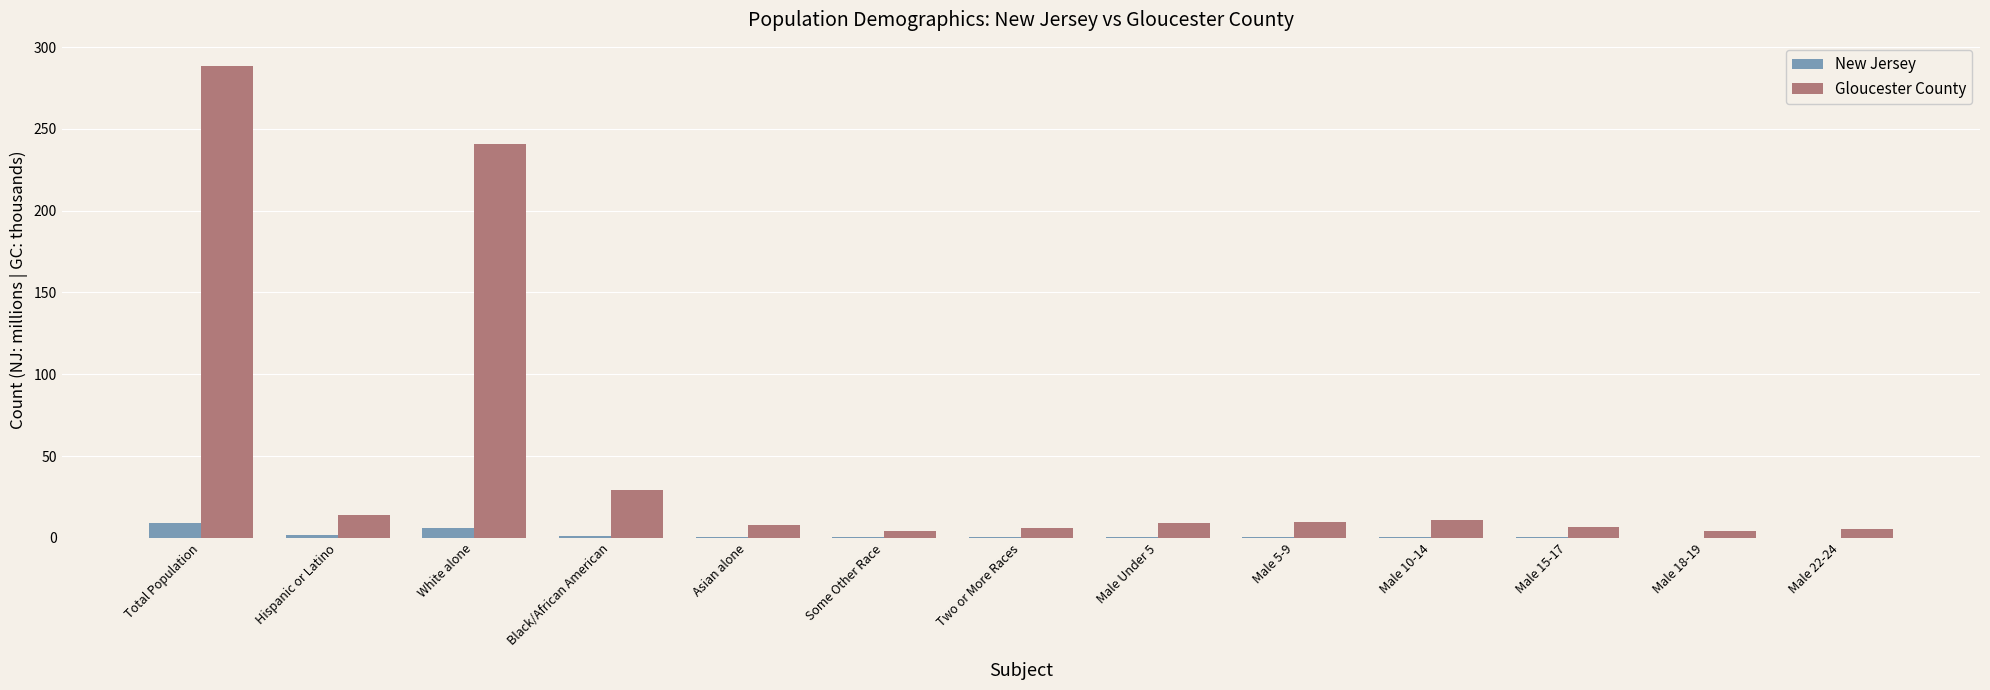

Between White alone and Some Other Race, which series saw the biggest shift?

Gloucester County